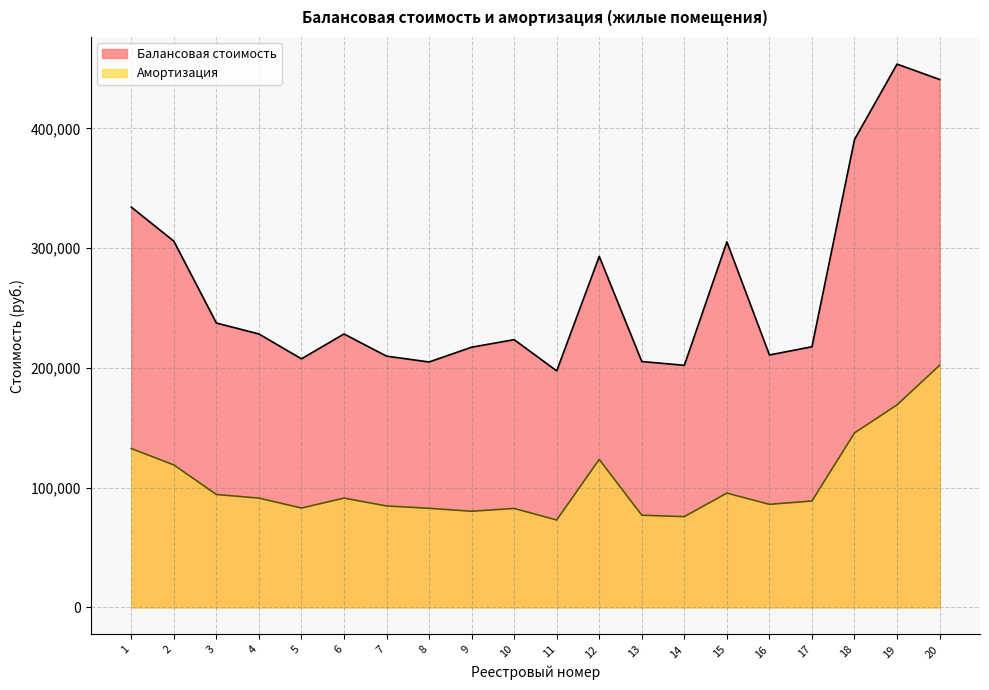

Reading left to right, what are all the values shown in this chart?

Балансовая стоимость: 334205.7	305759.4	237383.8	228228.2	207478.7	228228.2	209712.1	204835.4	217185.1	223481.2	197400.0	292975.4	205215.2	202068.0	305152.2	210686.0	217557.4	390633.9	453613.9	440777.3
Амортизация: 132540.7	118876.9	94148.8	91133.0	82848.6	91133.0	84595.7	82627.8	80175.7	82500.9	72871.8	123498.0	76848.0	75669.6	95308.1	85939.5	88741.3	145559.8	169029.1	202053.2